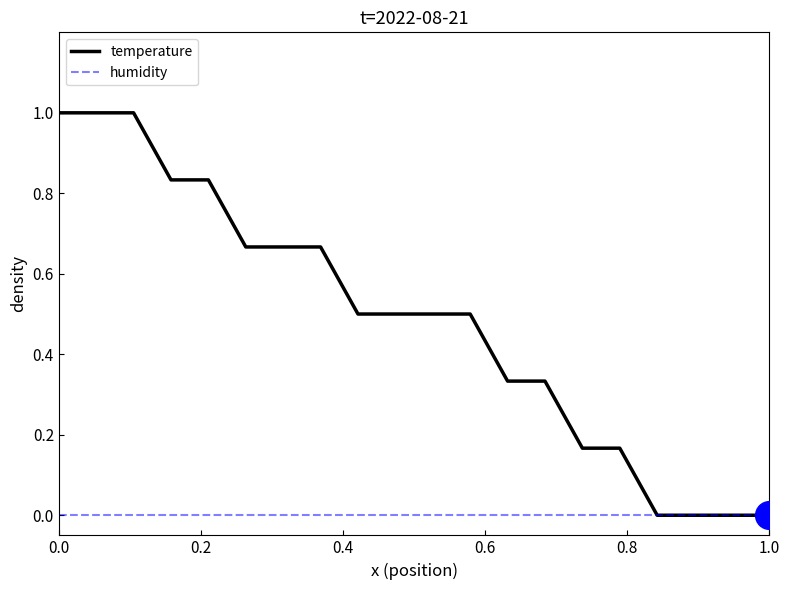

What are all the series names shown in the legend?

temperature, humidity